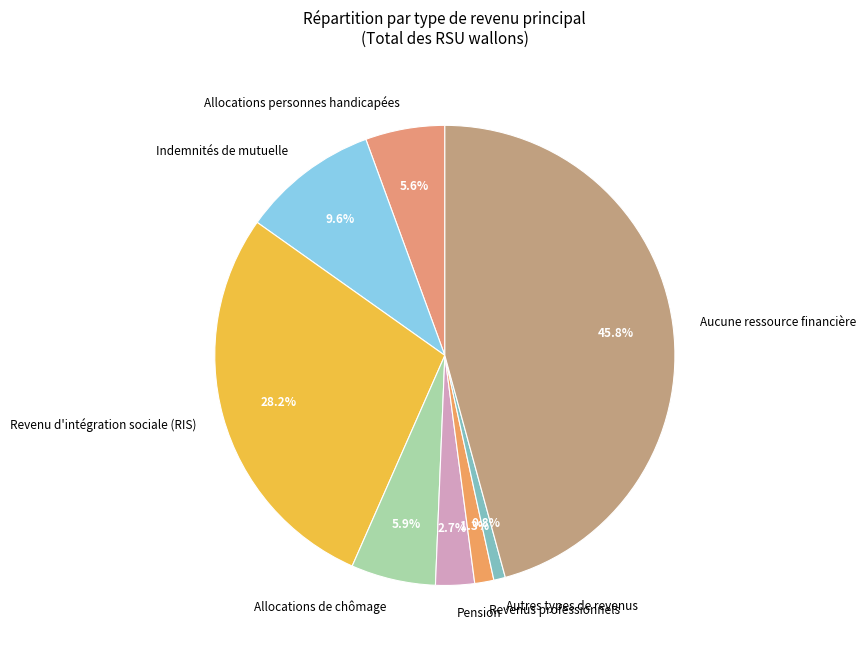

To the nearest percent, what is the average slice percentage?

12%